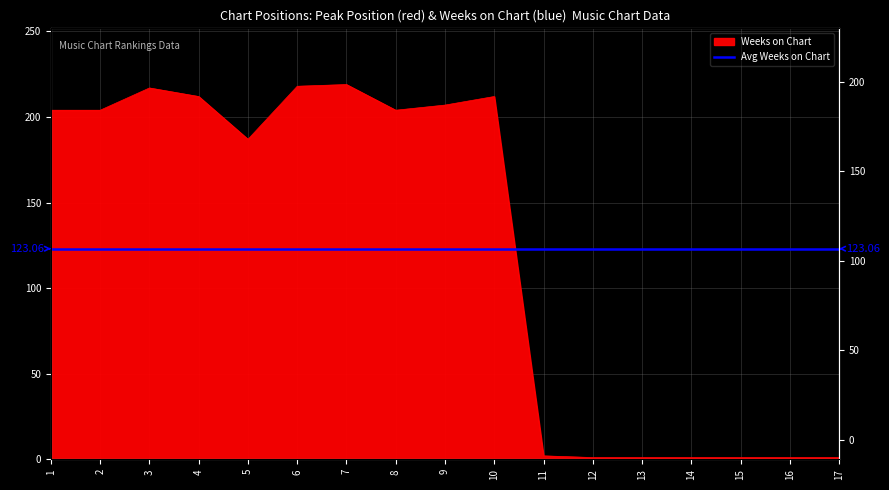

What is the sum of the values at 8 and 2?

408